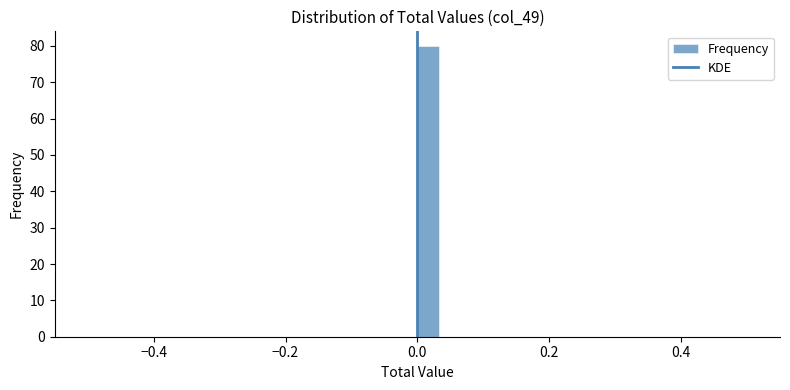

Around what value on the x-axis is the tallest bar? Give the approximate position of its centre, as read against the axis.

0.02